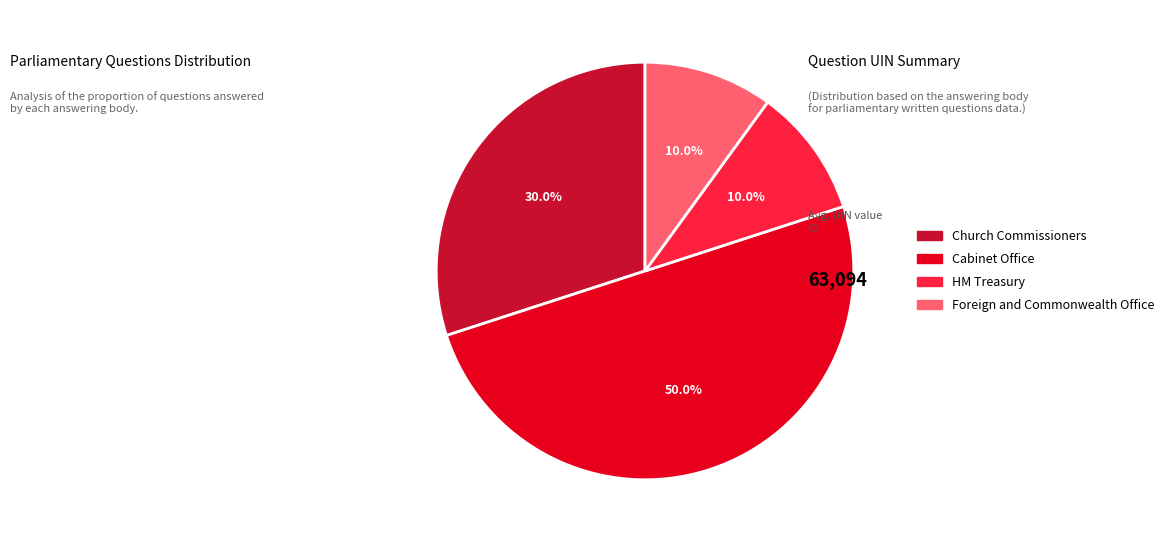

How many segments does this pie chart have?

4